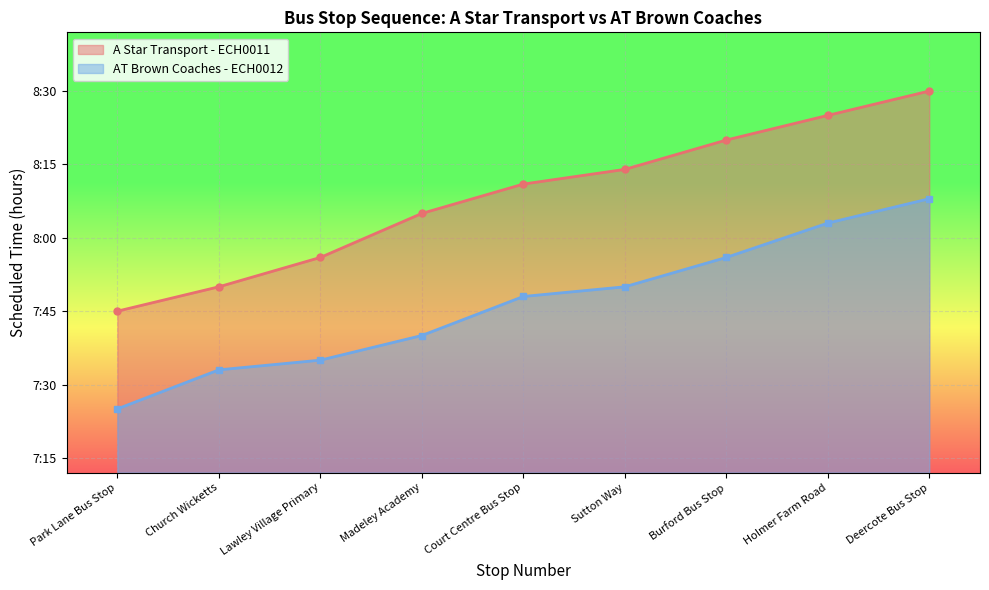

What is the difference between the highest and lowest values at Sutton Way?

0.4